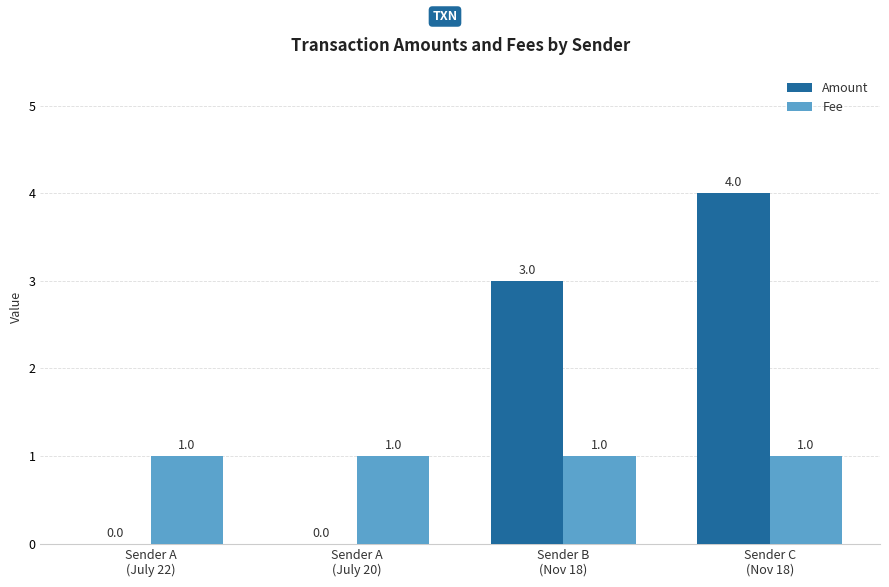

What are all the series names shown in the legend?

Amount, Fee